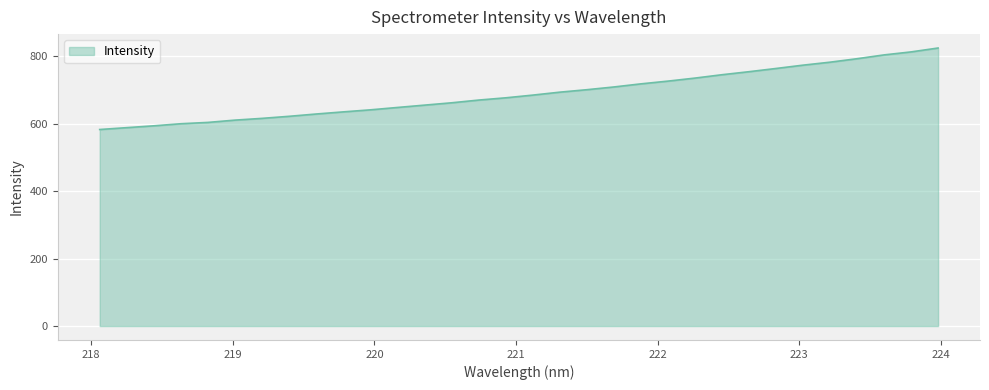

What is the minimum value shown in the chart?

583.1